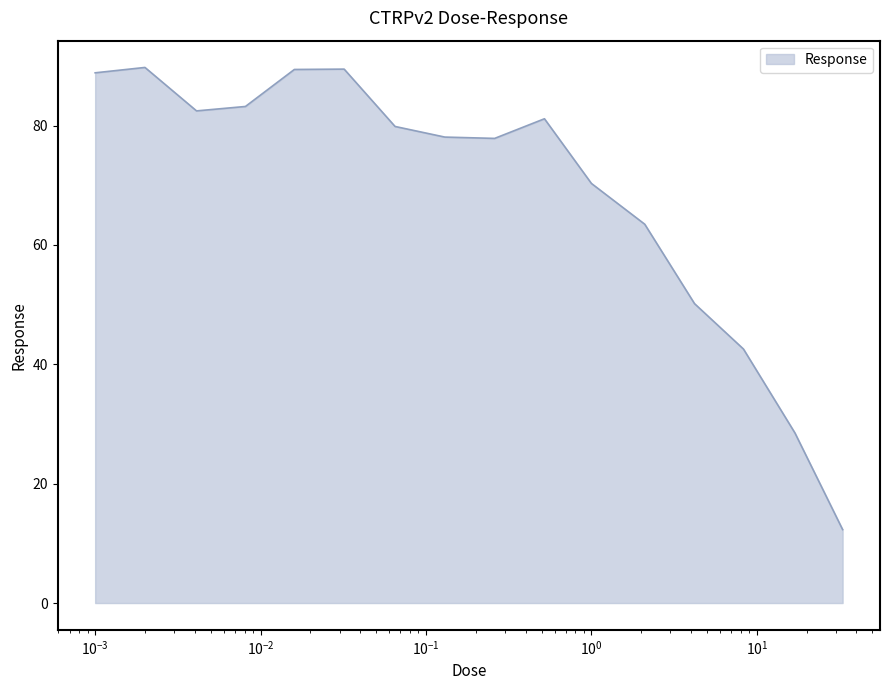

What is the difference between the maximum and minimum values?

77.4